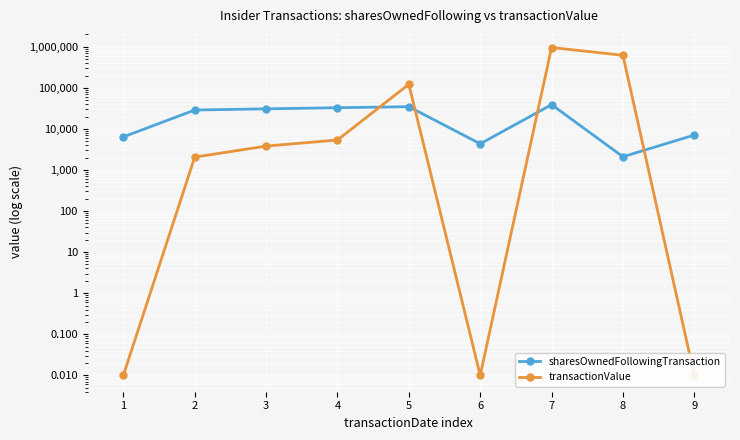

What is the minimum value for sharesOwnedFollowingTransaction?

2105.0